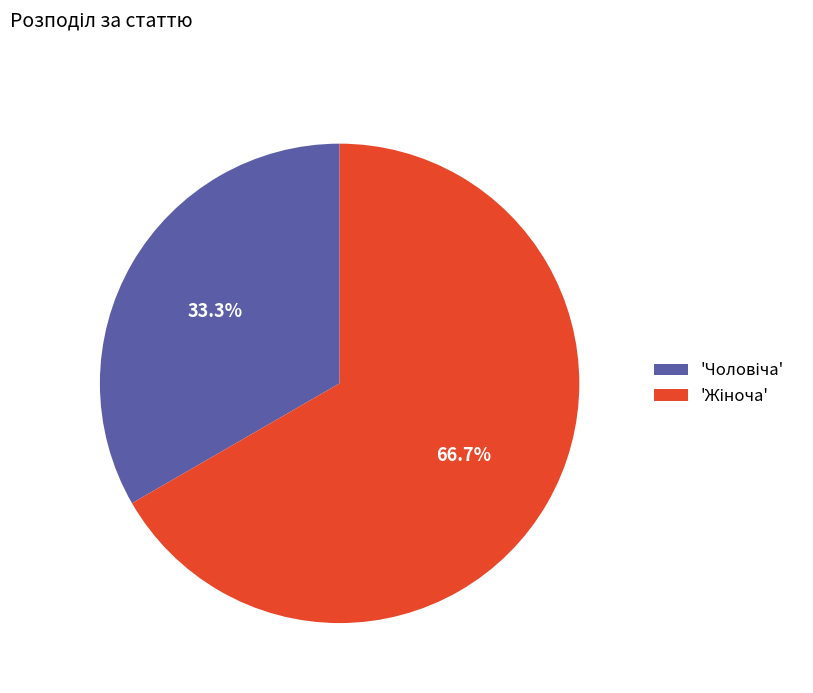

Is there any slice that represents more than half of the pie?

Yes